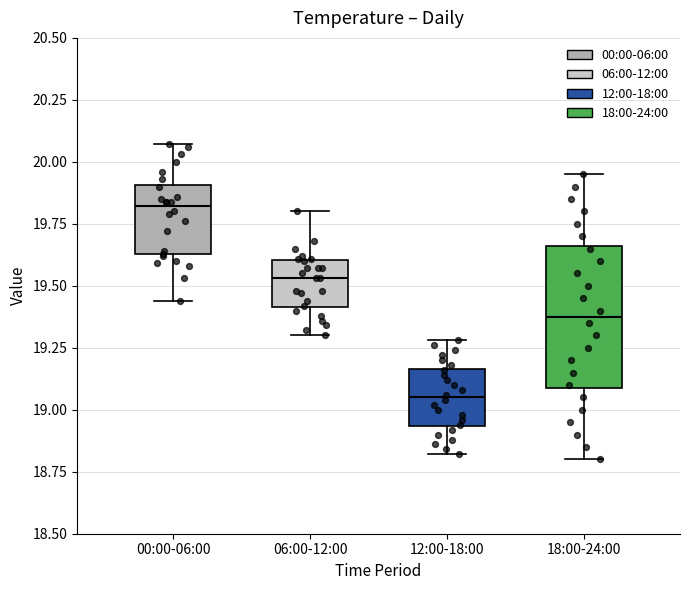

Reading left to right, transcribe this box plot: for each box, give where its median line is, the range the box spans, and where its two whiskers end, as read against the y-axis. The values are not printed on the chart, so give them approximately, as read against the axis.

00:00-06:00: median 19.80, box 19.65 to 19.90, whiskers 19.45 to 20.05
06:00-12:00: median 19.55, box 19.40 to 19.60, whiskers 19.30 to 19.80
12:00-18:00: median 19.05, box 18.95 to 19.15, whiskers 18.80 to 19.30
18:00-24:00: median 19.40, box 19.10 to 19.65, whiskers 18.80 to 19.95